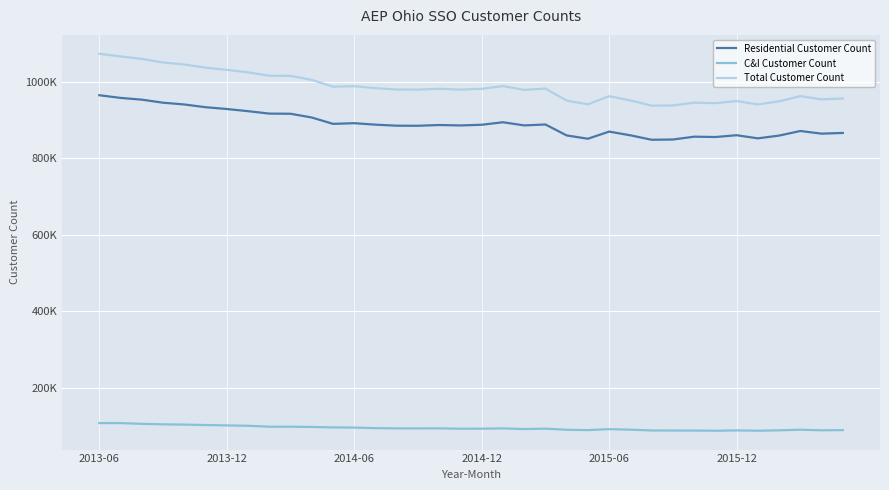

What are all the series names shown in the legend?

Residential Customer Count, C&I Customer Count, Total Customer Count